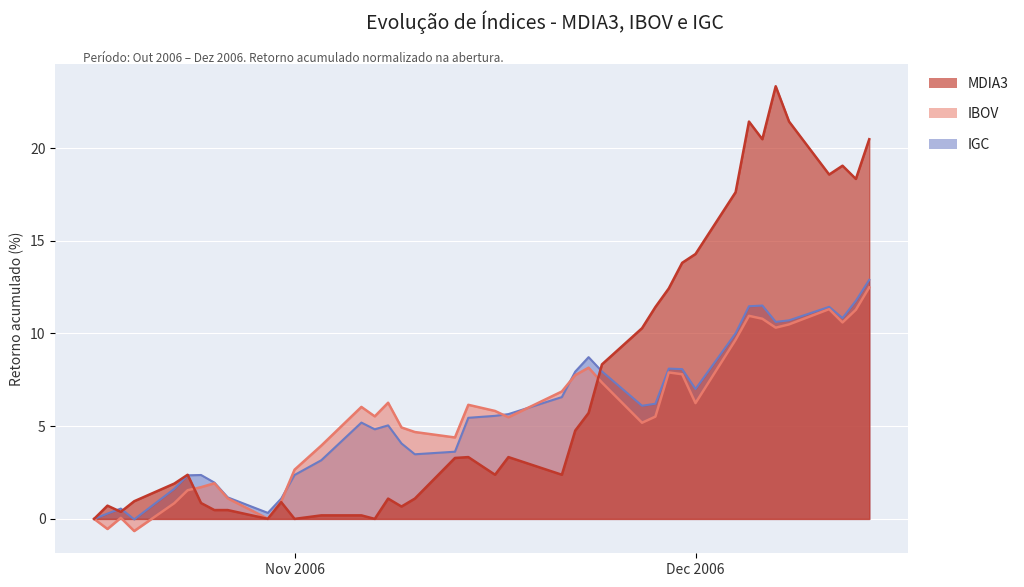

Rank the series at 2006-11-13 from highest to lowest value.

IBOV, IGC, MDIA3